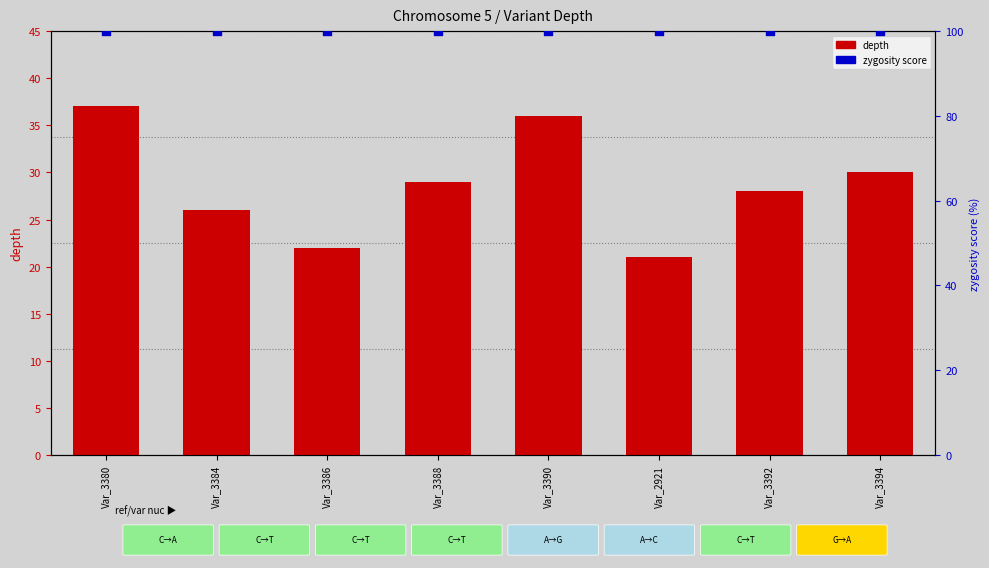

What are all the series names shown in the legend?

depth, zygosity score